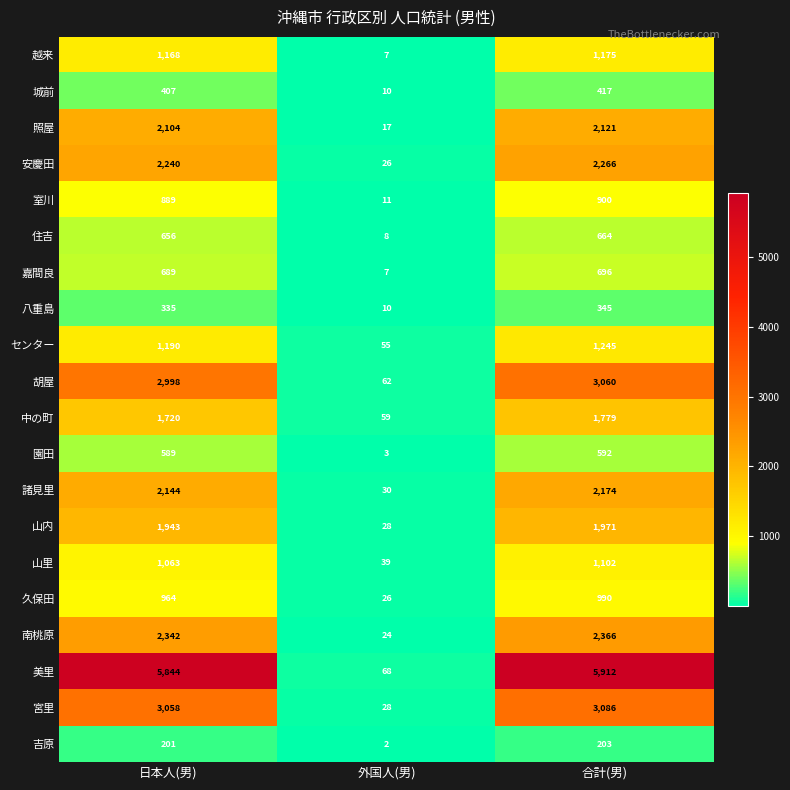

What is the total value across all series at 合計(男)?

33064